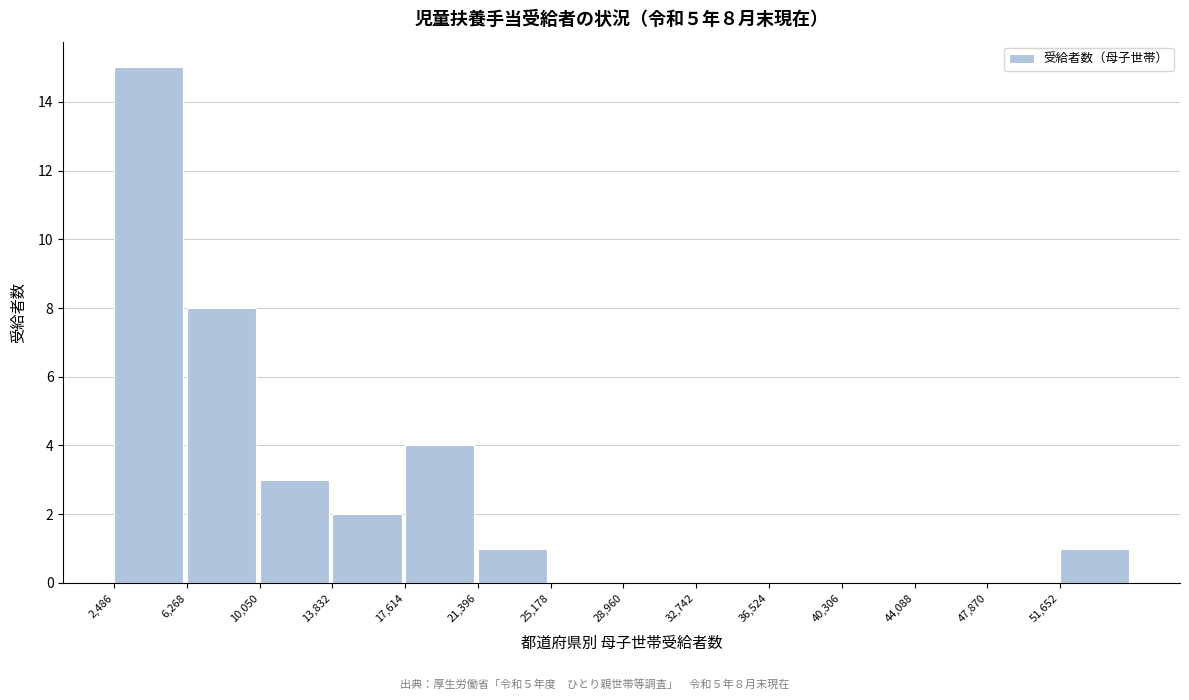

Over which range of the x-axis is the bar tallest?

2500 to 6500